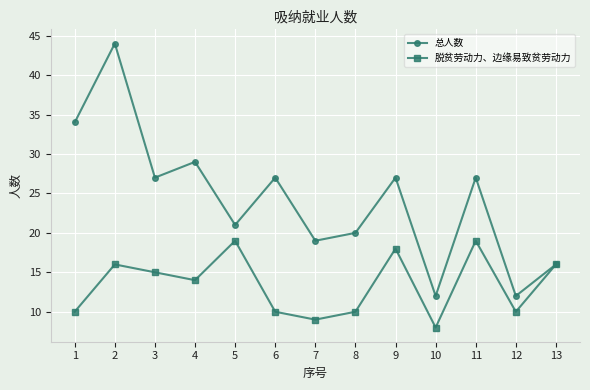

Between 3 and 13, which series saw the biggest shift?

总人数